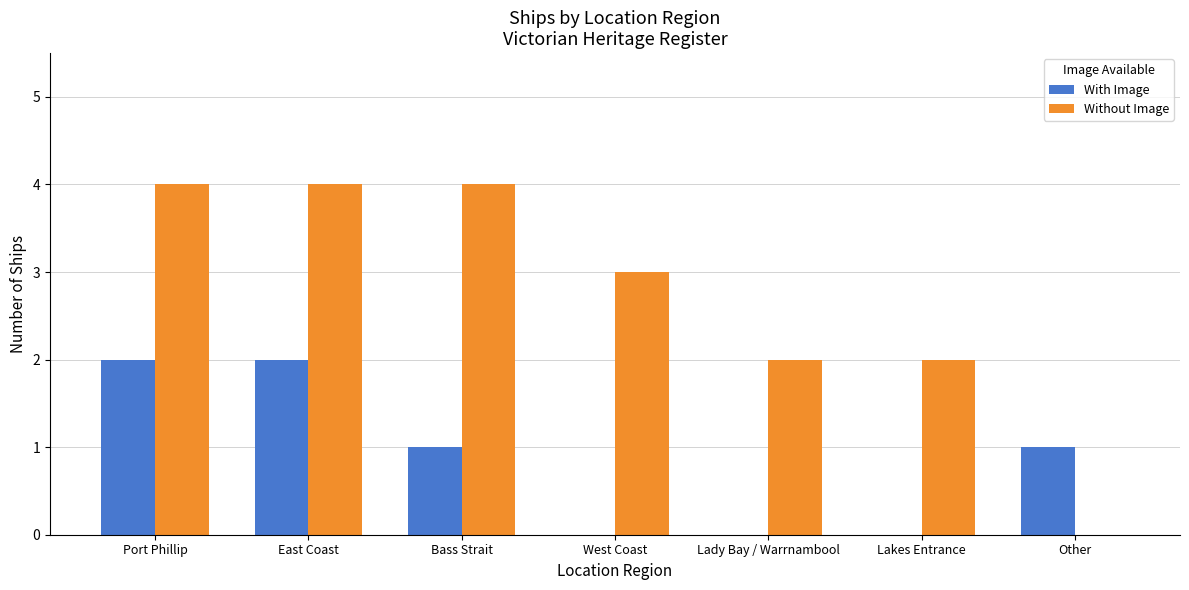

Reading left to right, list all the values displayed in this chart.

With Image: 2	2	1	0	0	0	1
Without Image: 4	4	4	3	2	2	0